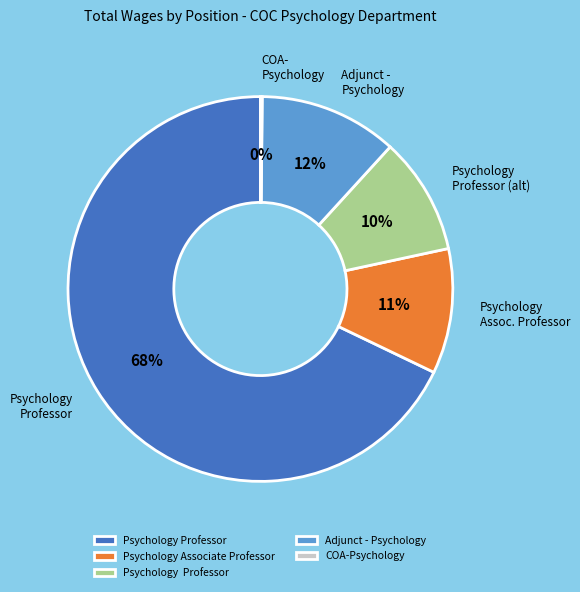

Is there a majority slice in this chart?

Yes